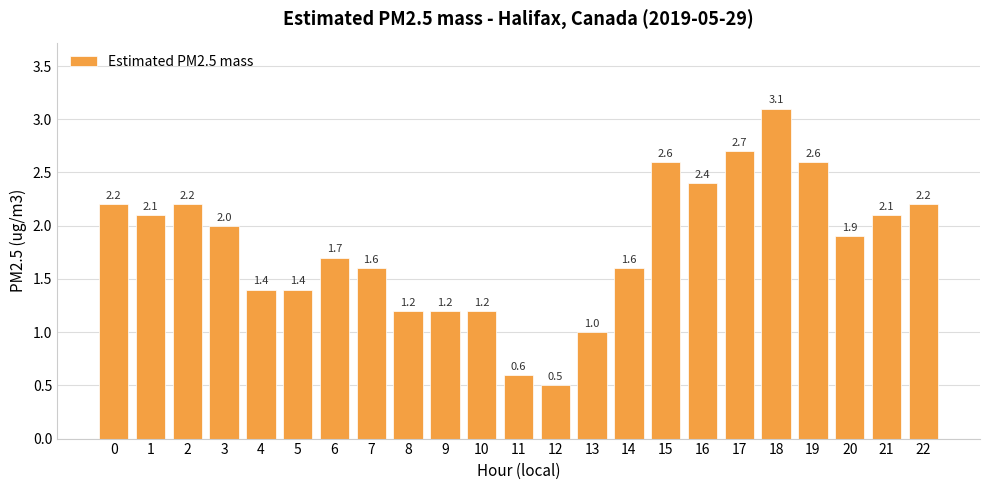

How many bars are there in total?

23